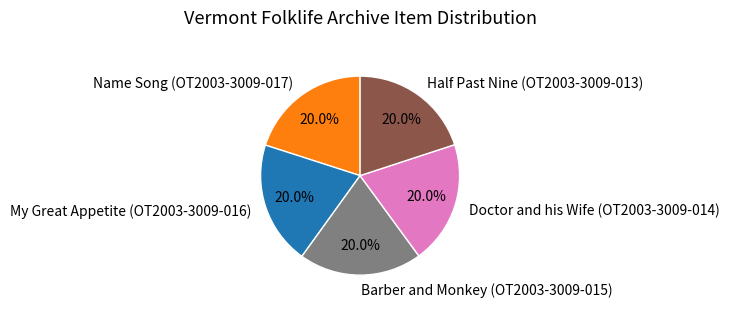

Does Name Song (OT2003-3009-017) account for over 50% of the chart?

No